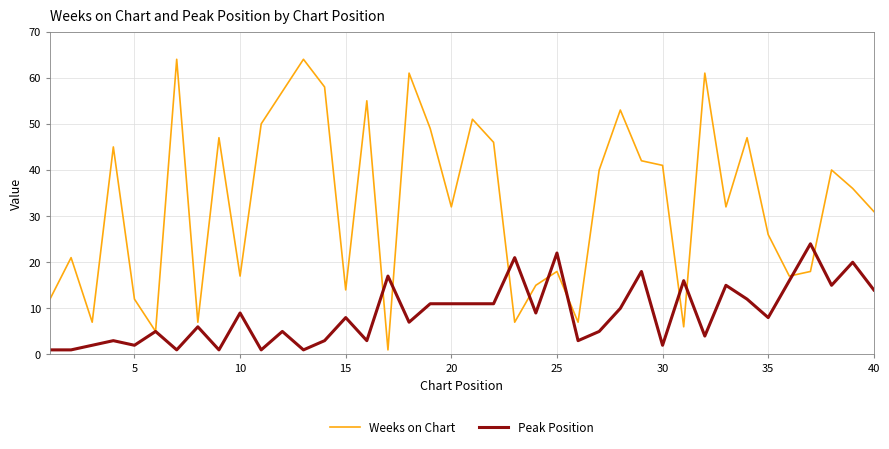

Which series has the widest spread of values?

Weeks on Chart